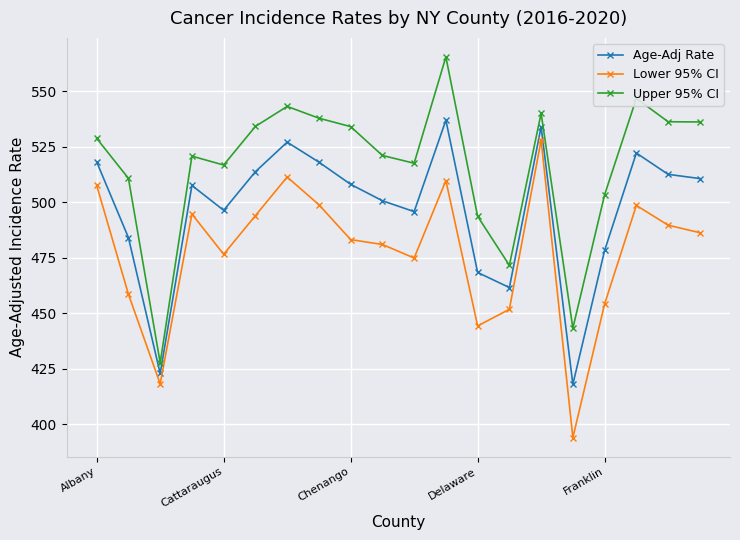

What is the value of the Age-Adj Rate point at the 2nd from the left?

484.1